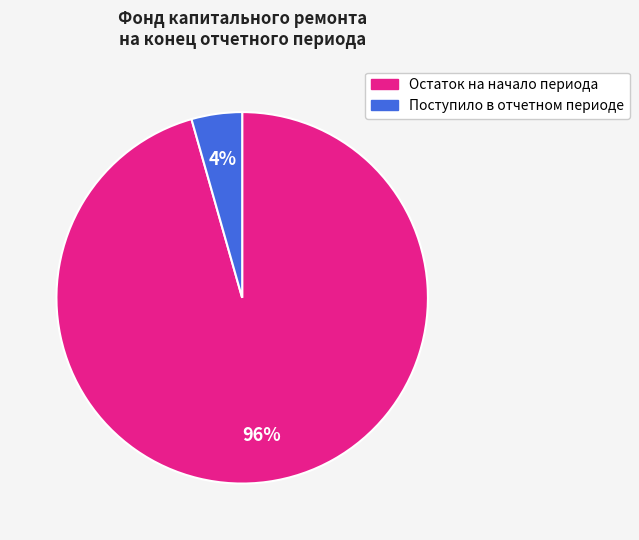

Is there any slice that represents more than half of the pie?

Yes